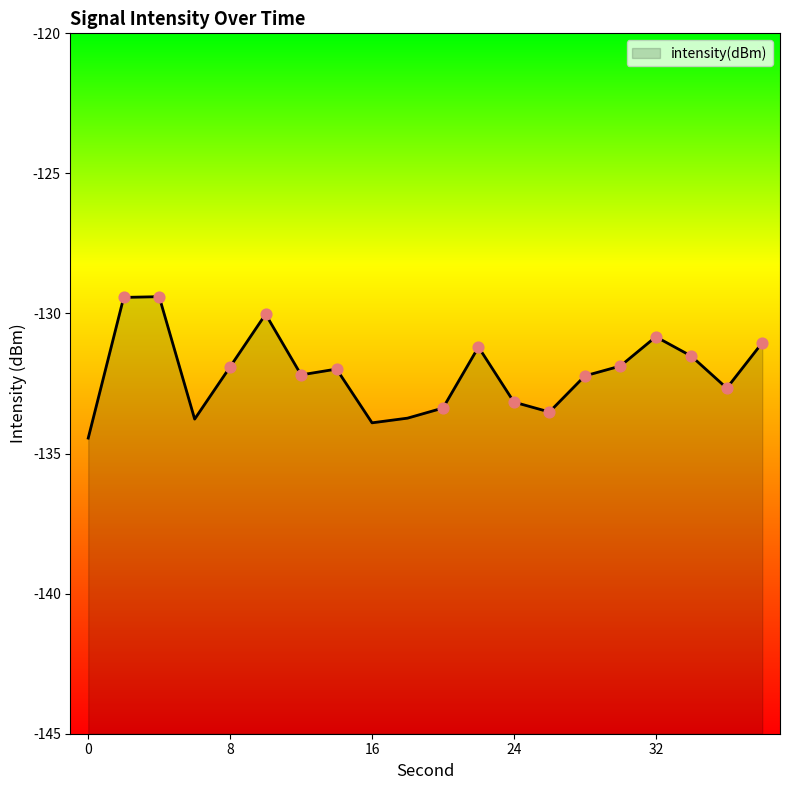

Between 30 and 32, which is larger?

32